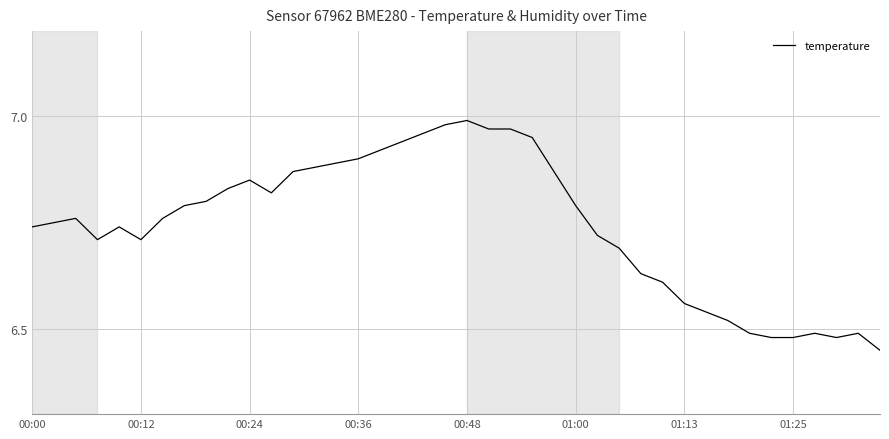

What is the difference between the maximum and minimum values?

0.5